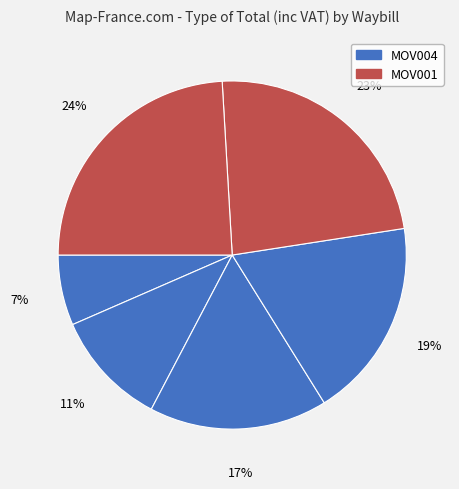

How many slices are in this pie chart?

6